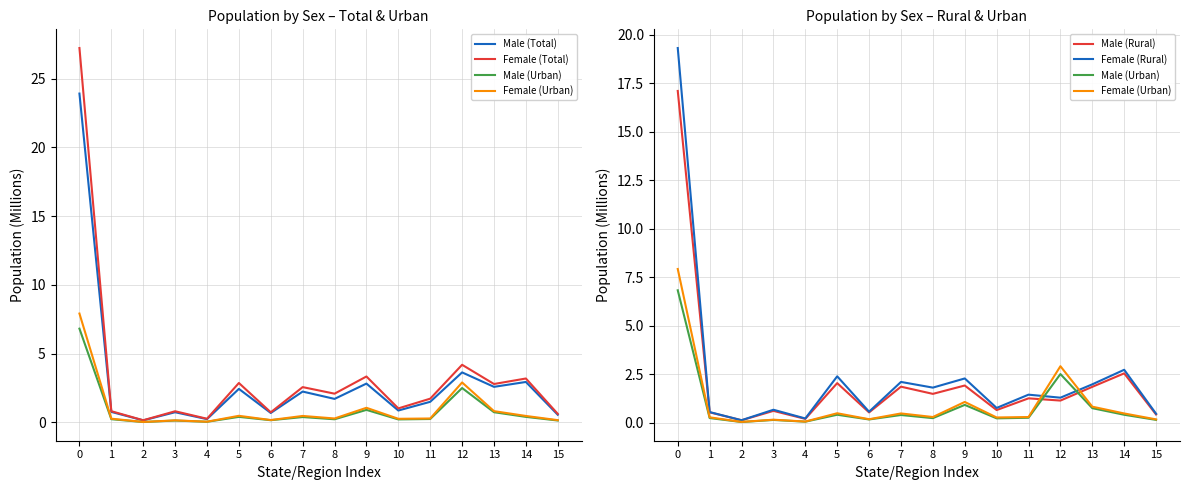

What are all the series names shown in the legend?

Male (Total), Female (Total), Male (Urban), Female (Urban), Male (Rural), Female (Rural)